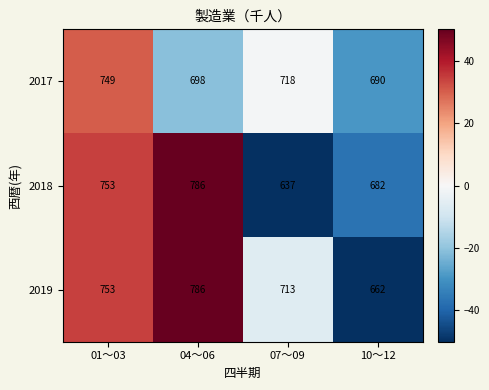

Which series has the largest total across all categories?

2019